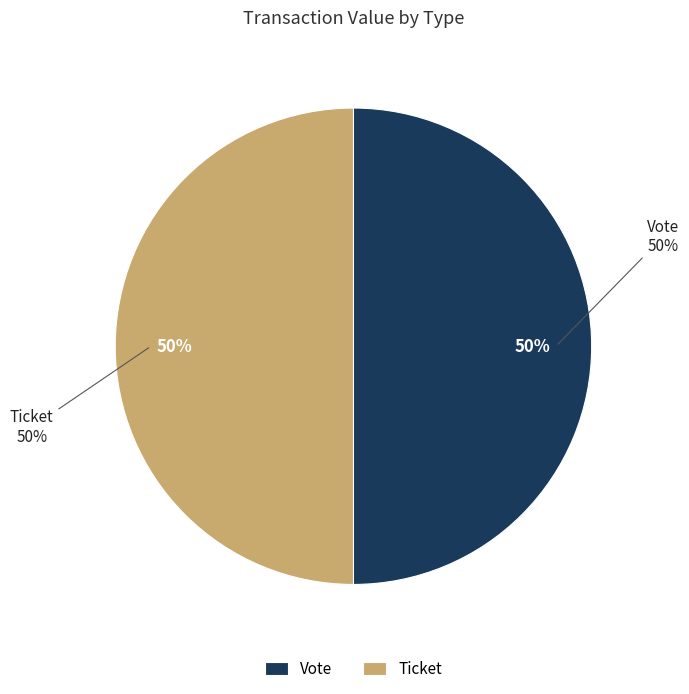

Rank the categories by value from highest to lowest.

Vote, Ticket